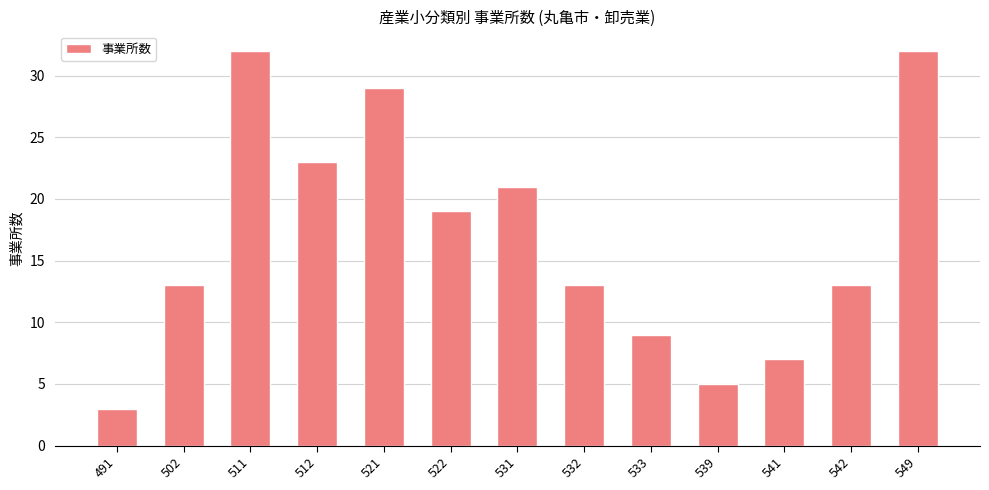

Where is the data nearest to the value 17?

522